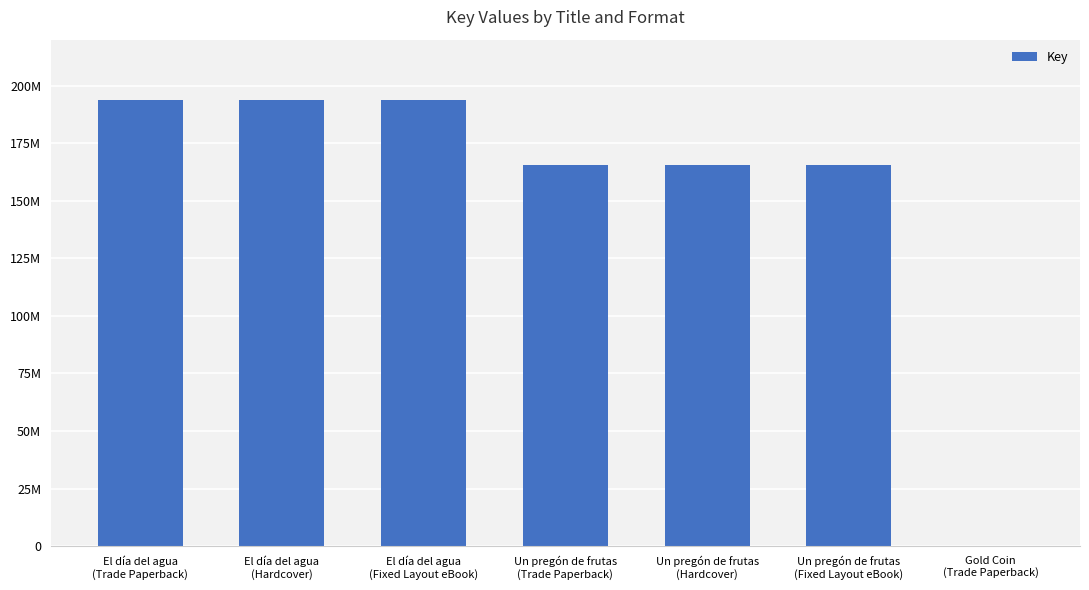

Rank the categories by value from highest to lowest.

El día del agua
(Trade Paperback), El día del agua
(Hardcover), El día del agua
(Fixed Layout eBook), Un pregón de frutas
(Trade Paperback), Un pregón de frutas
(Hardcover), Un pregón de frutas
(Fixed Layout eBook), Gold Coin
(Trade Paperback)